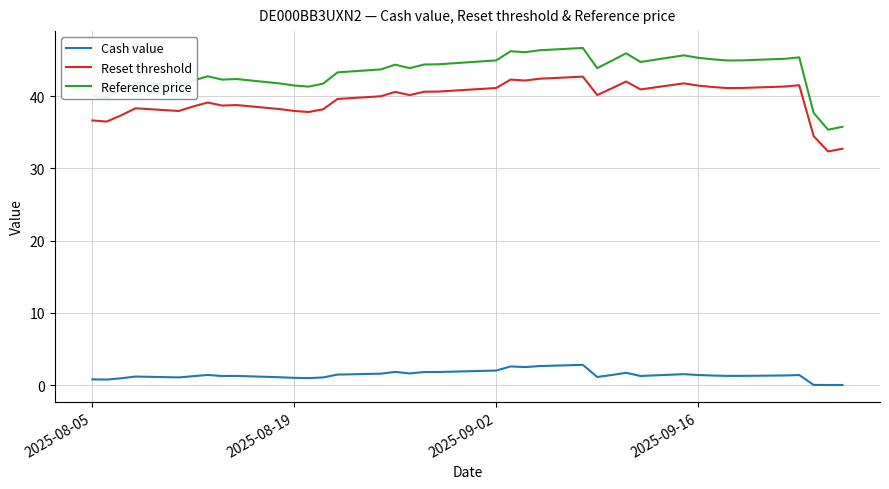

True or false: Reset threshold and Cash value cross at least once.

False